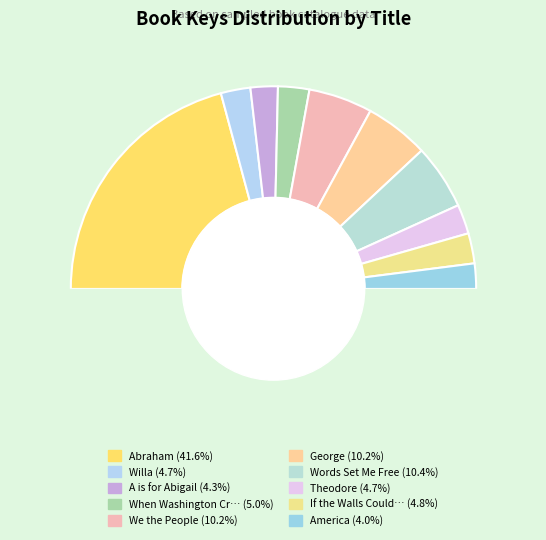

Is the sum of If the Walls Could Talk and When Washington Crossed the Delaware greater than half?

No